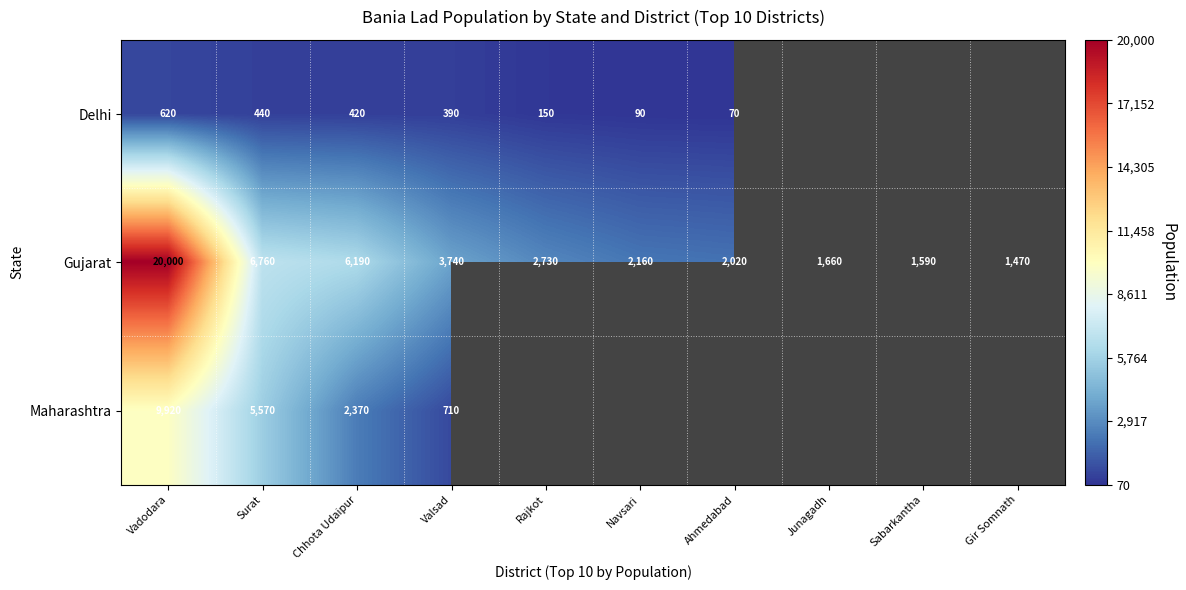

What is the sum of the Gujarat values at Junagadh and Gir Somnath?

3130